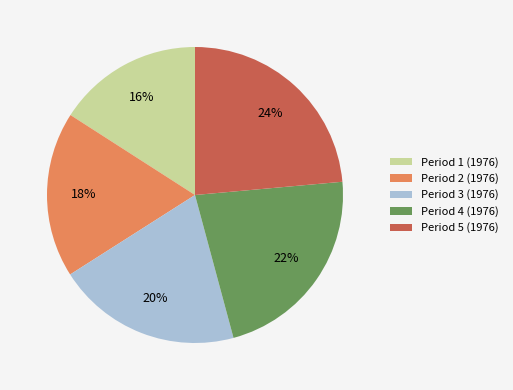

Does Period 5 (1976) account for over 50% of the chart?

No